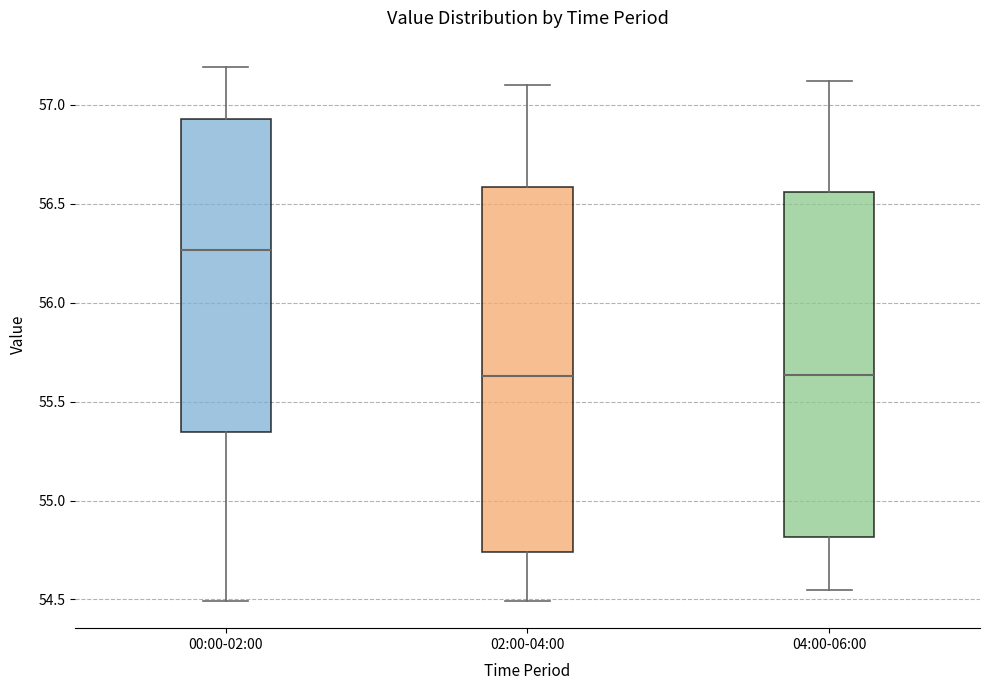

Which box has the highest median line?

00:00-02:00